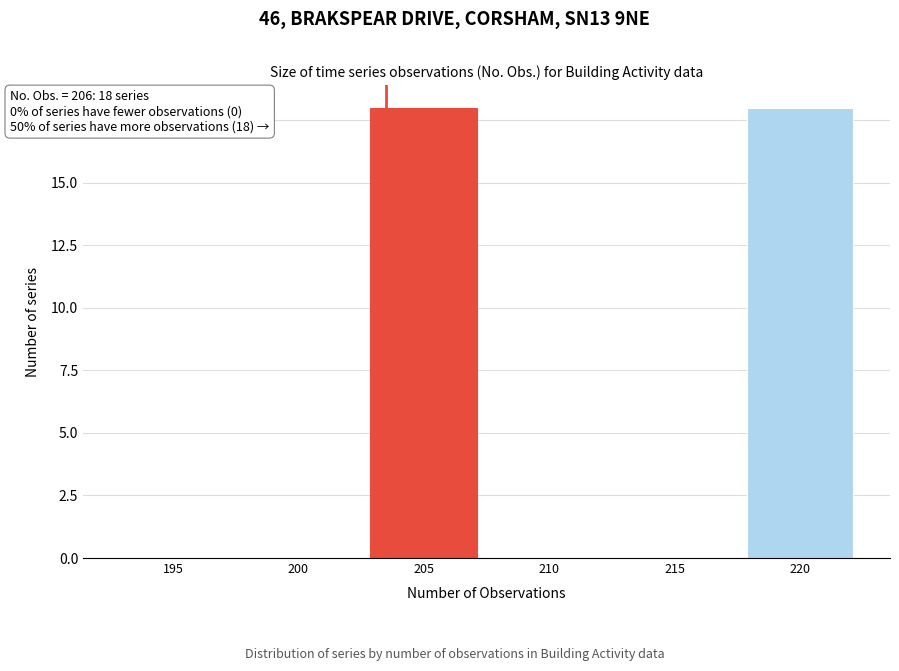

Reading left to right, what are all the values shown in this chart?

195=0	200=0	205=18	210=0	215=0	220=18